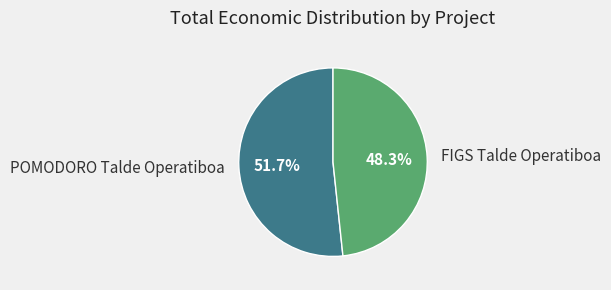

Approximately how many times larger is the value at FIGS Talde Operatiboa compared to POMODORO Talde Operatiboa?

0.9